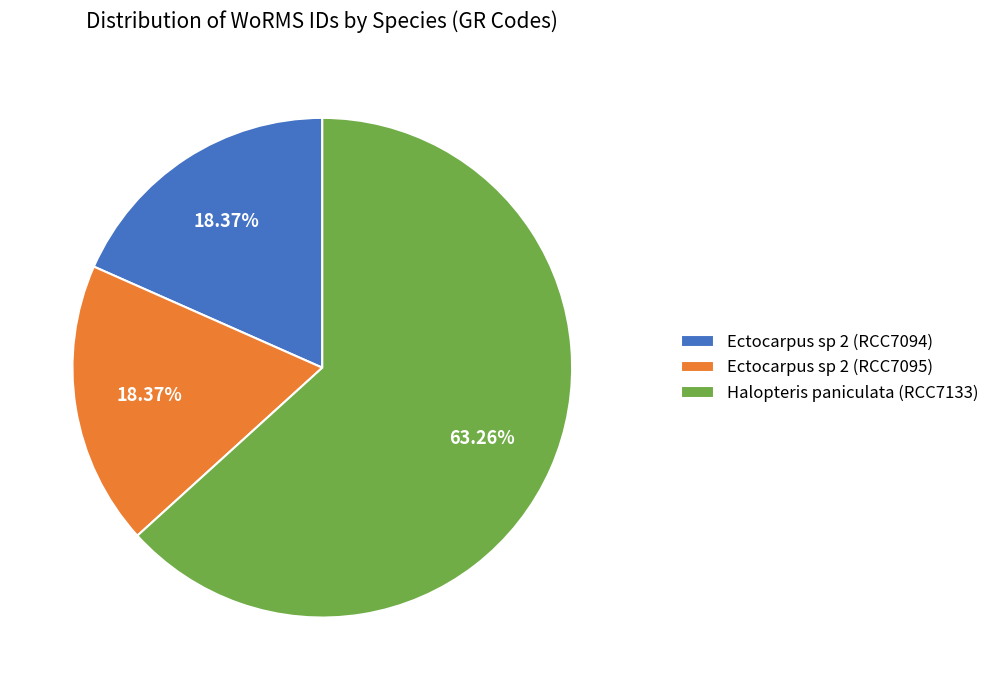

To the nearest percent, what is the combined percentage of Ectocarpus sp 2 (RCC7094) and Ectocarpus sp 2 (RCC7095)?

37%